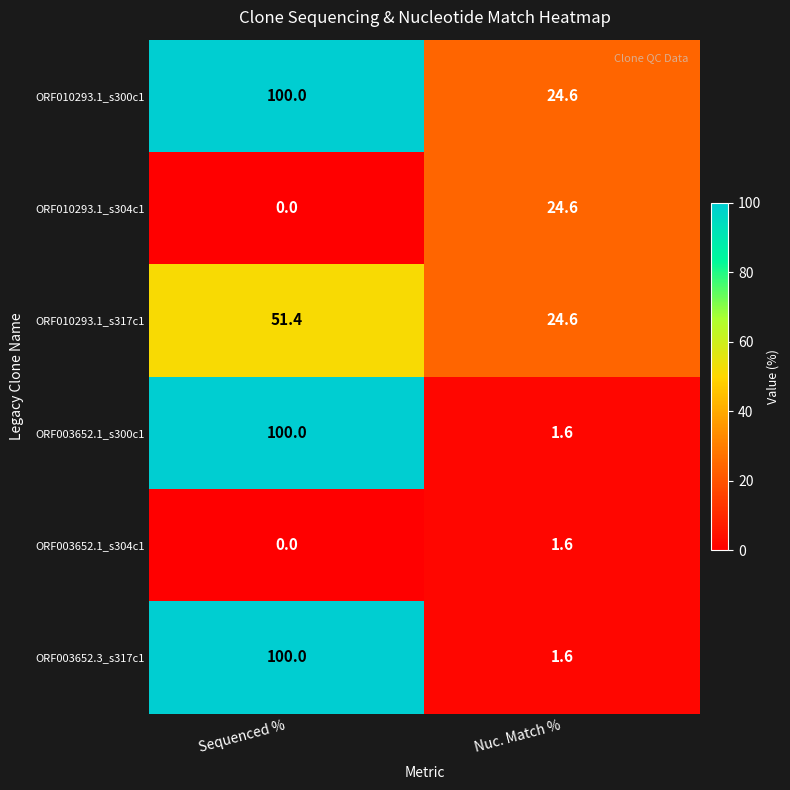

What is the average value of the ORF010293.1_s317c1 series?

38.0